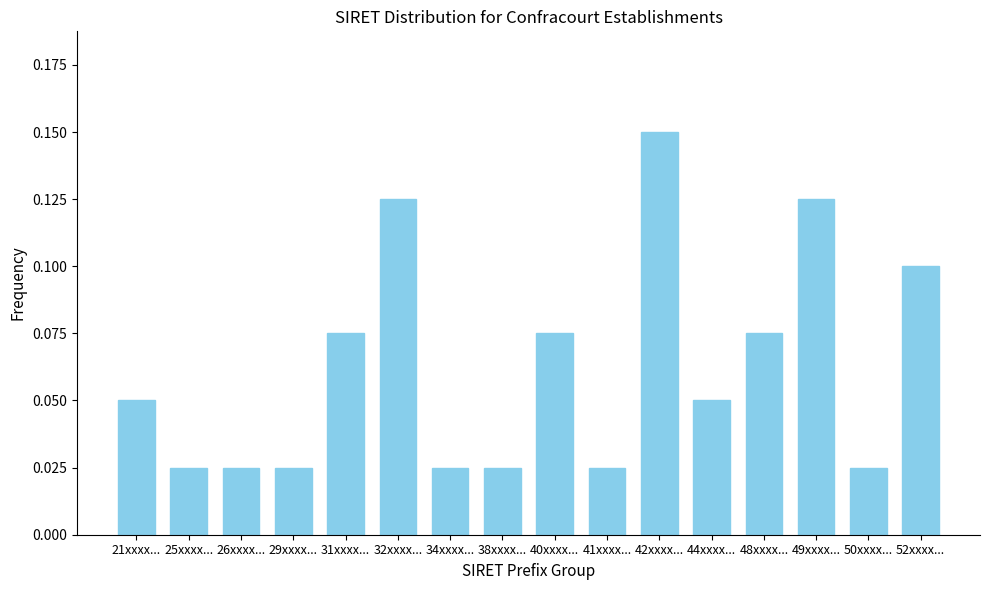

What is the label of the 1st bar from the left?

21xxxx...